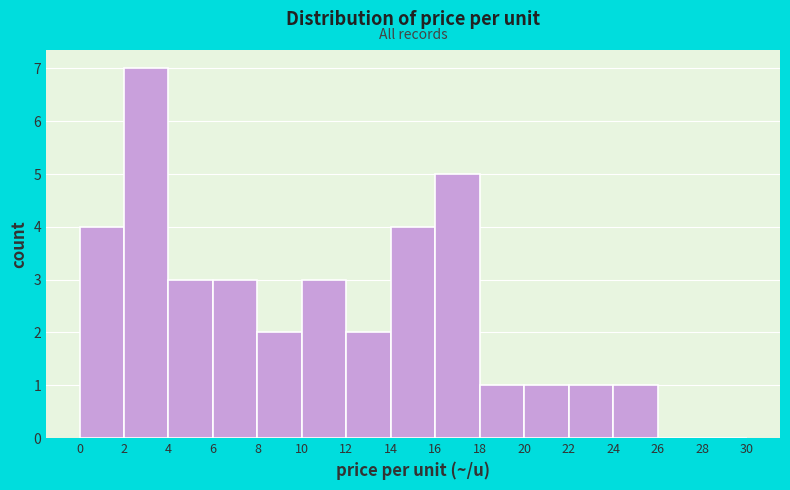

What is the height of the bar covering 2 to 4 on the x-axis? The values are not printed on the chart, so give them approximately, as read against the axis.

7